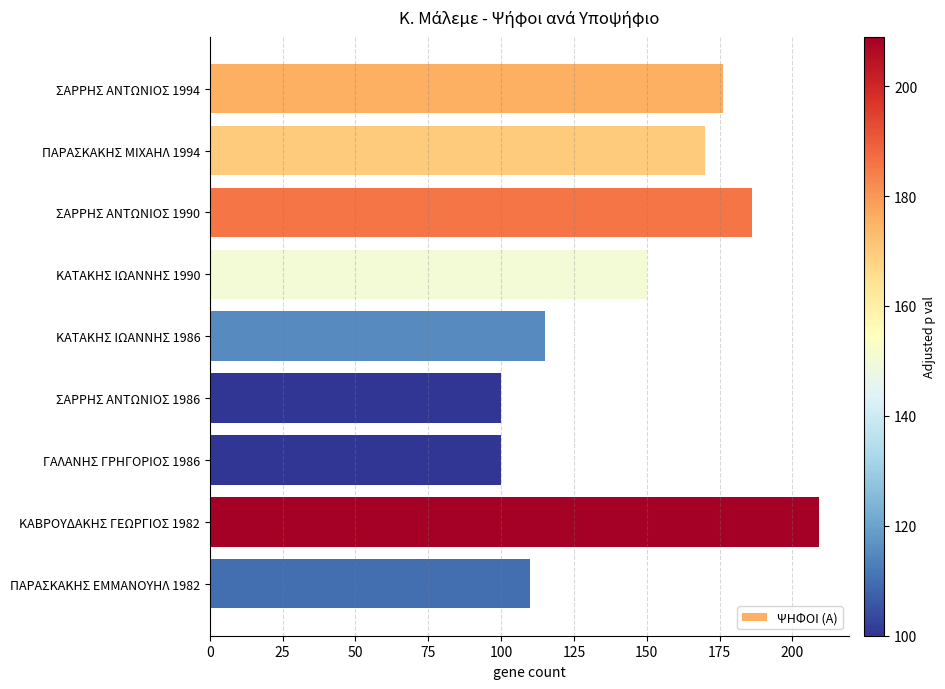

Reading top to bottom, transcribe all the data shown in this chart.

176	170	186	150	115	100	100	209	110